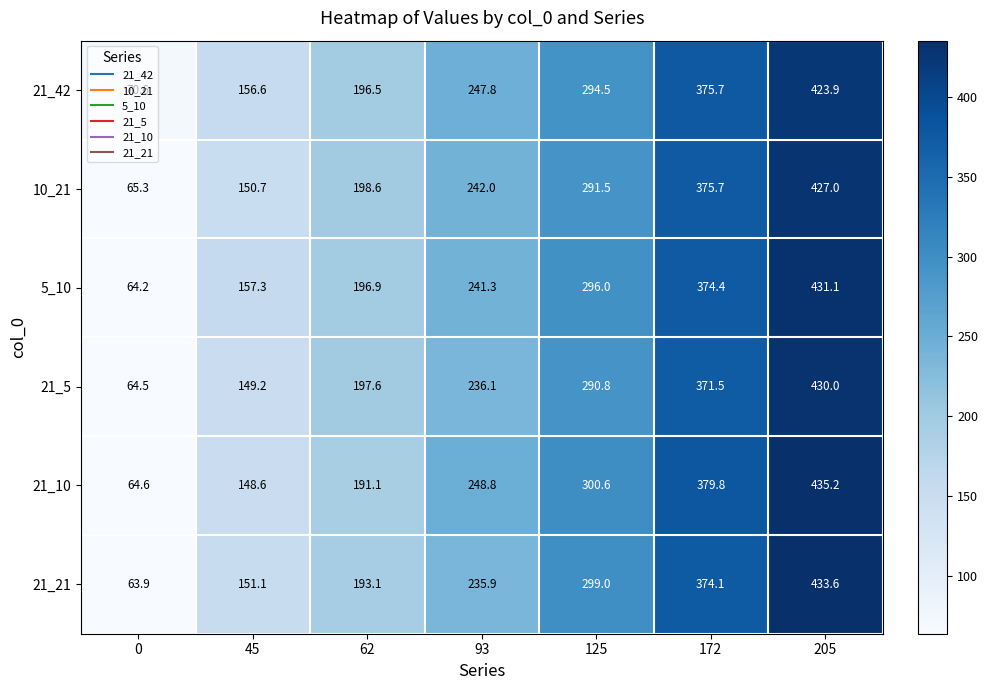

Where does the 21_5 series first go above 236?

93